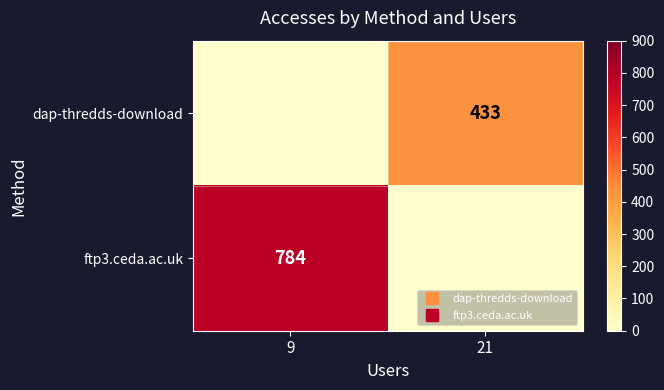

The dap-thredds-download series shows 119 at 21. True or false?

False